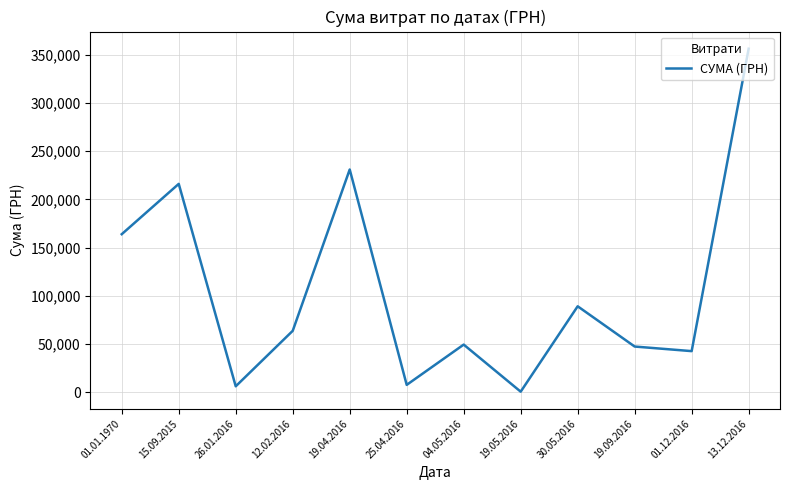

Approximately how many times larger is the value at 15.09.2015 compared to 26.01.2016?

35.4